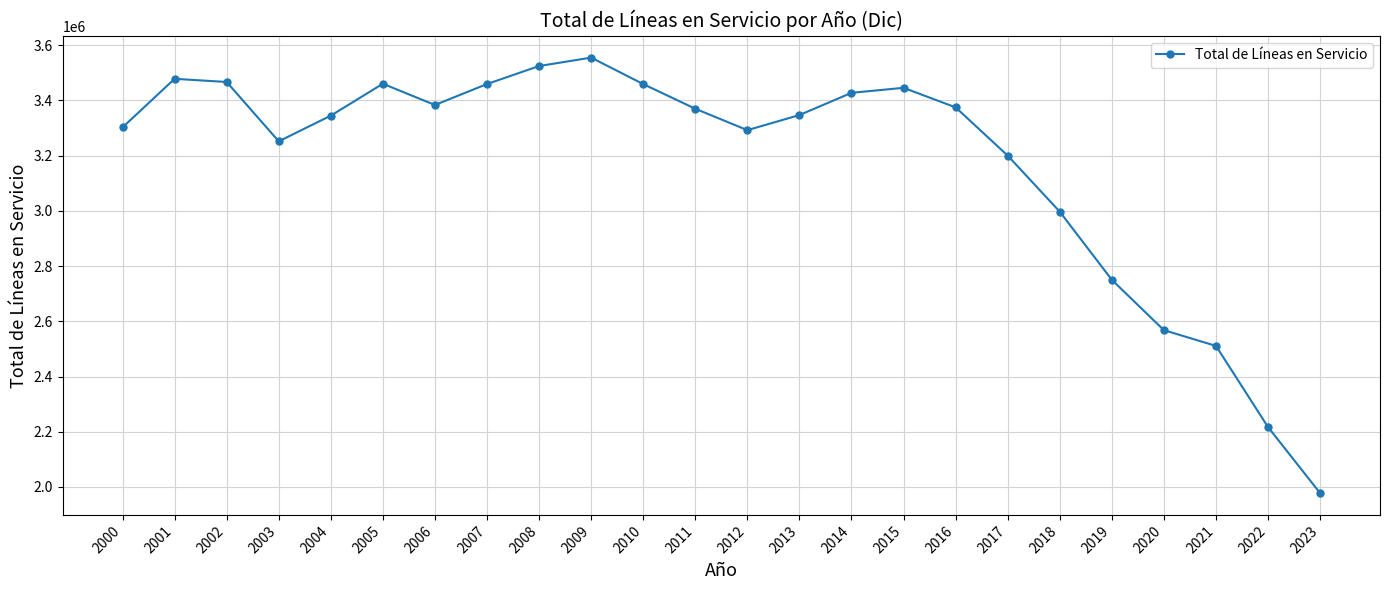

Read the value at 2005, to the nearest 100.

3460600